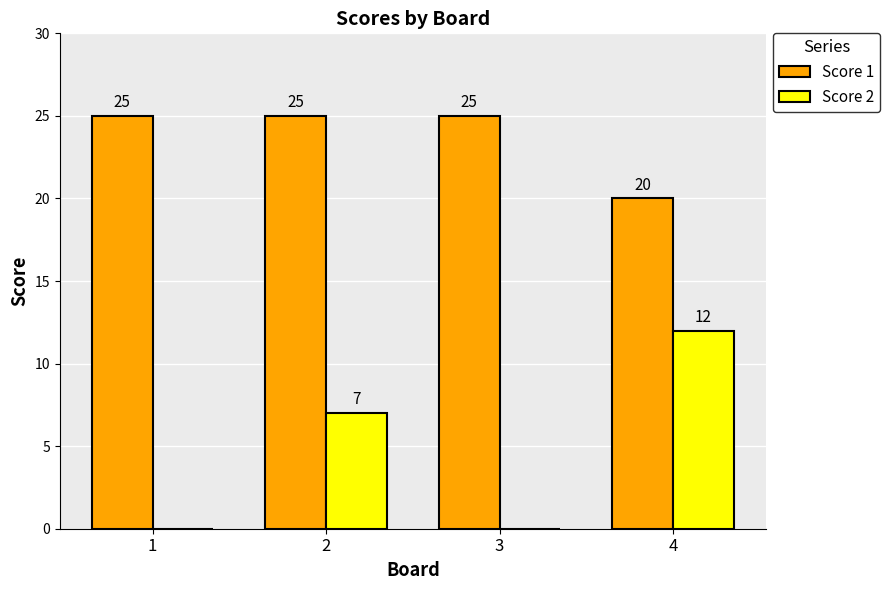

Reading left to right, extract all data points from this chart.

Score 1: 25	25	25	20
Score 2: 0	7	0	12